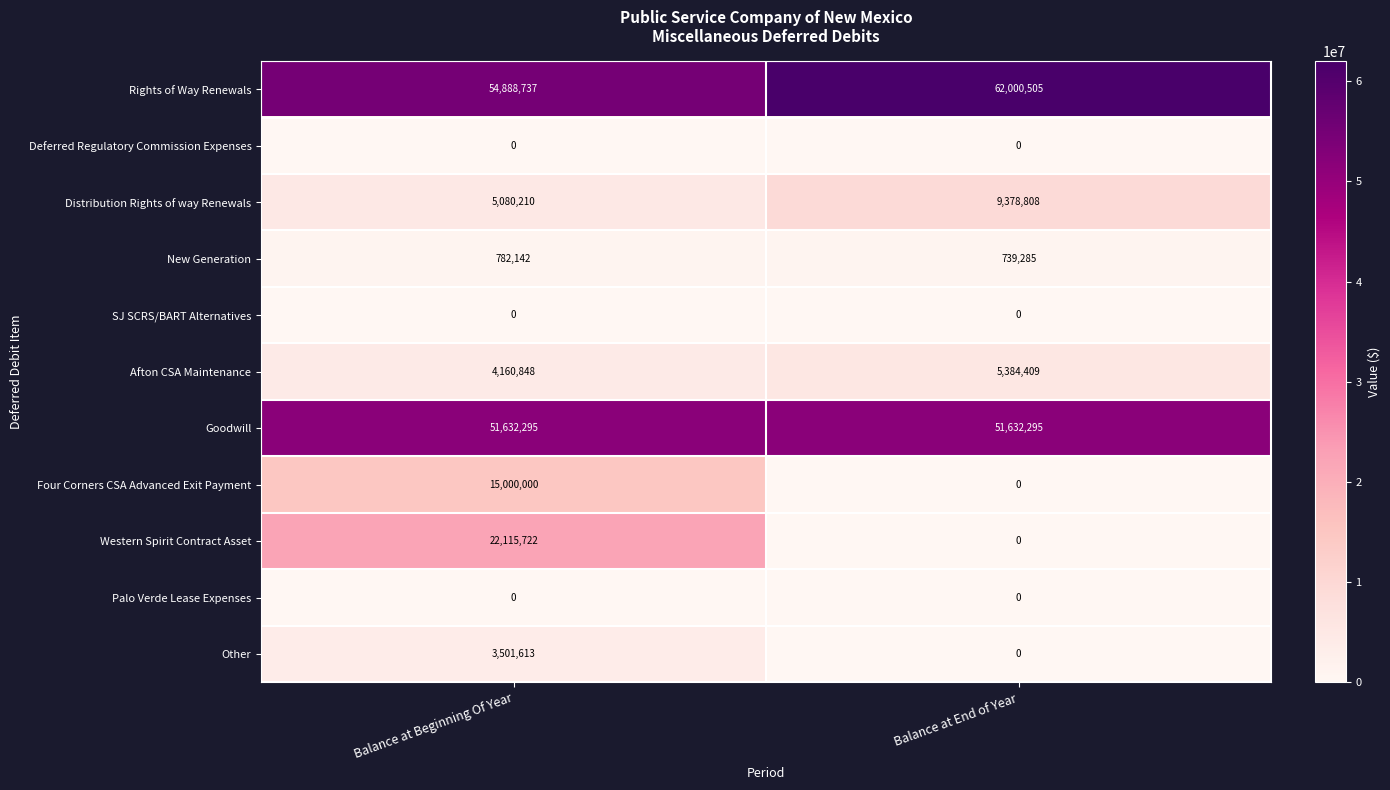

List the labels in order of Afton CSA Maintenance value, smallest first.

Balance at Beginning Of Year, Balance at End of Year